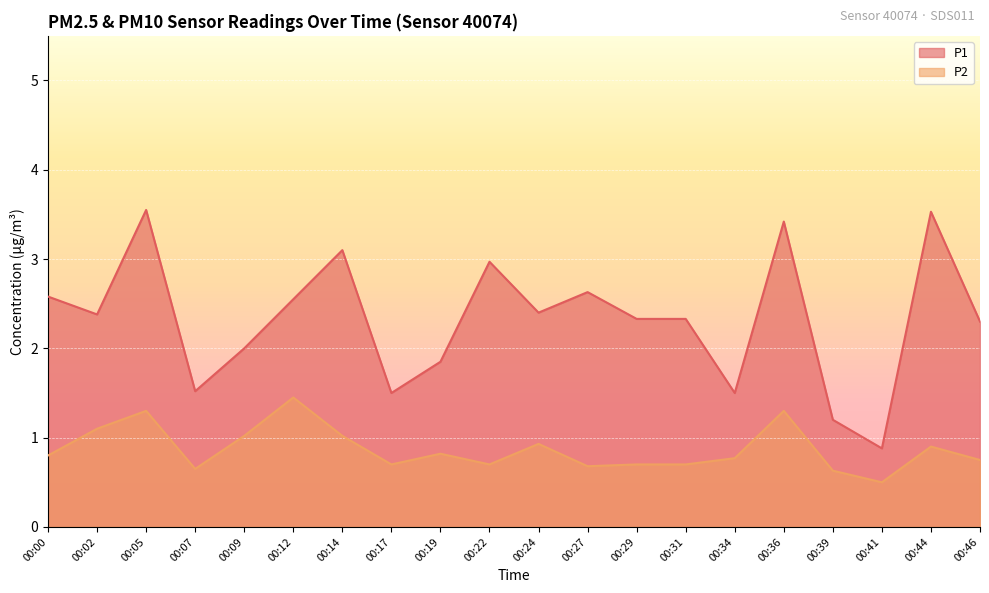

What is the value of the P1 point at the 11th from the left?

2.4